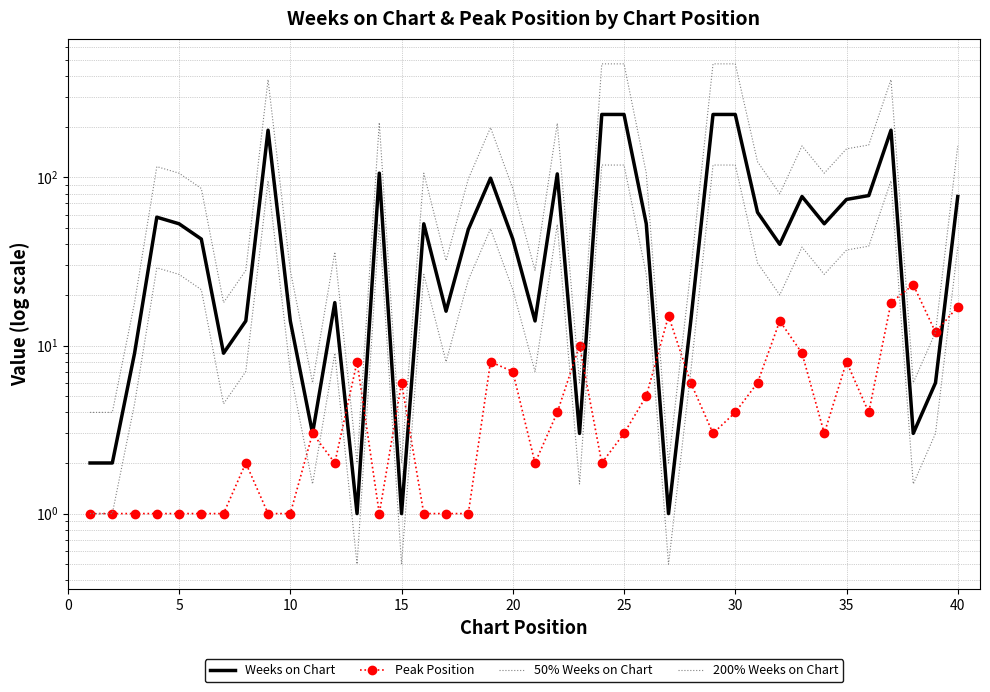

List the series in order of their overall mean, lowest first.

Peak Position, 50% Weeks on Chart, Weeks on Chart, 200% Weeks on Chart